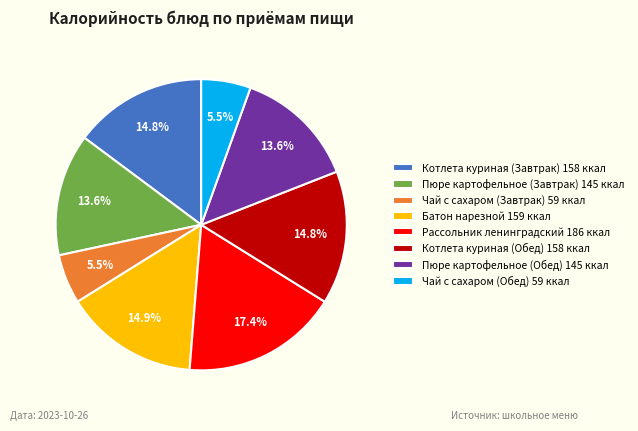

Is there a majority slice in this chart?

No